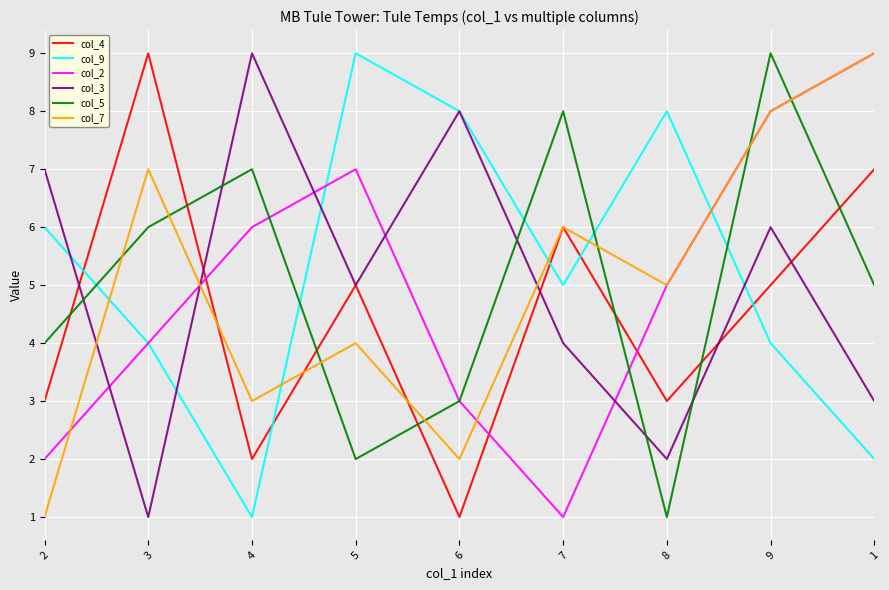

What are all the series names shown in the legend?

col_4, col_9, col_2, col_3, col_5, col_7